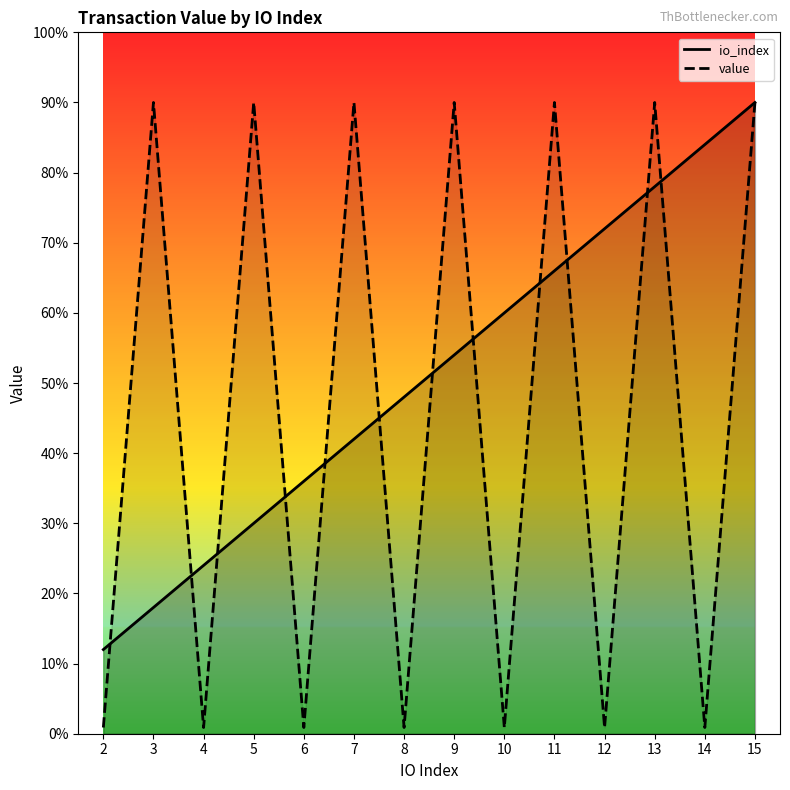

At which category is the sum across all series the highest?

15